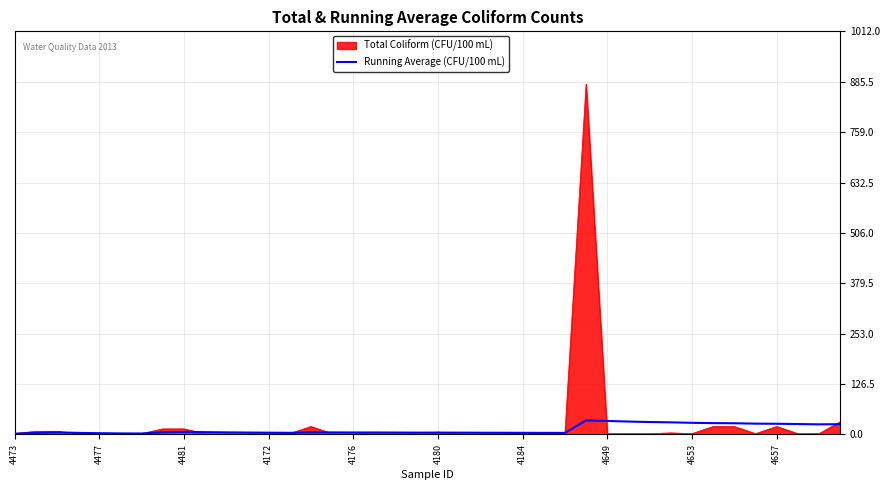

What is the minimum value shown in the chart?

2.0